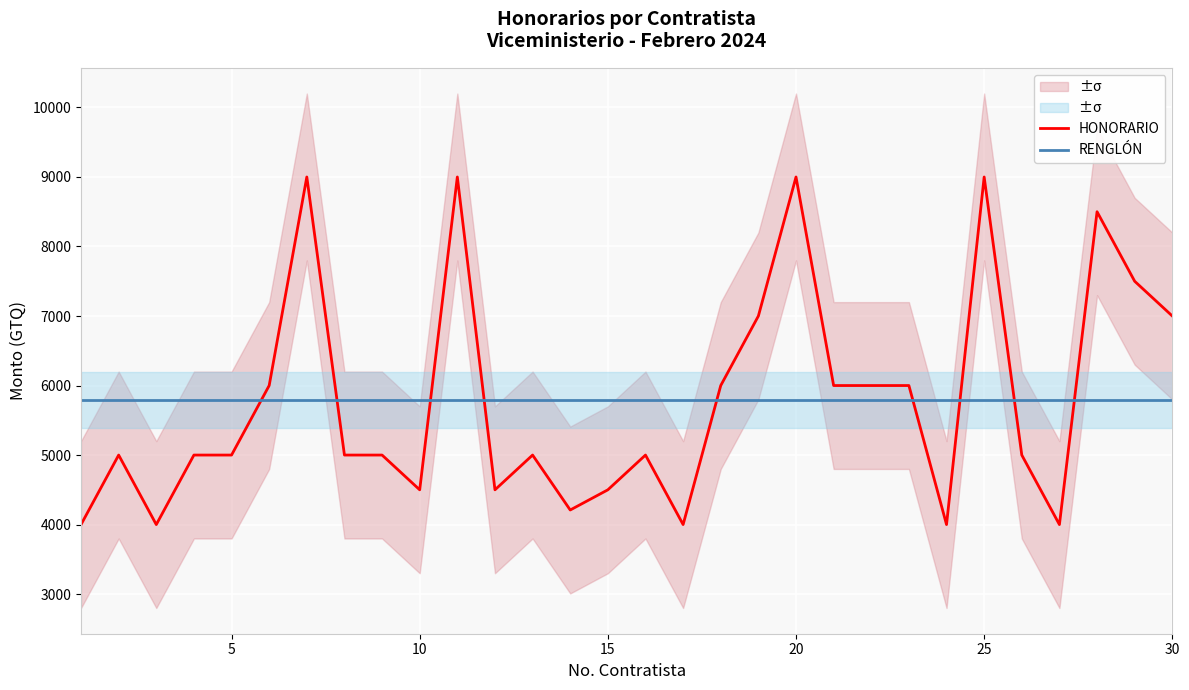

What is the value of the HONORARIO point at the 22nd from the left?

6000.0